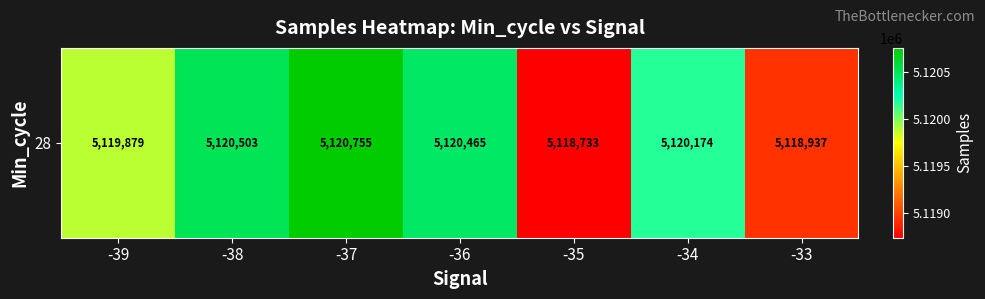

What is the difference between the maximum and minimum values?

2022